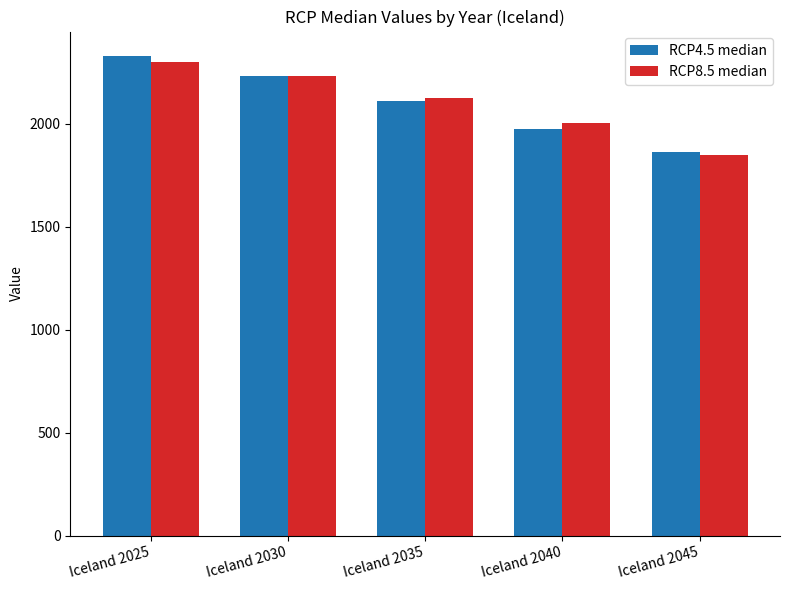

What is the difference between the RCP8.5 median values at Iceland 2025 and Iceland 2040?

297.5